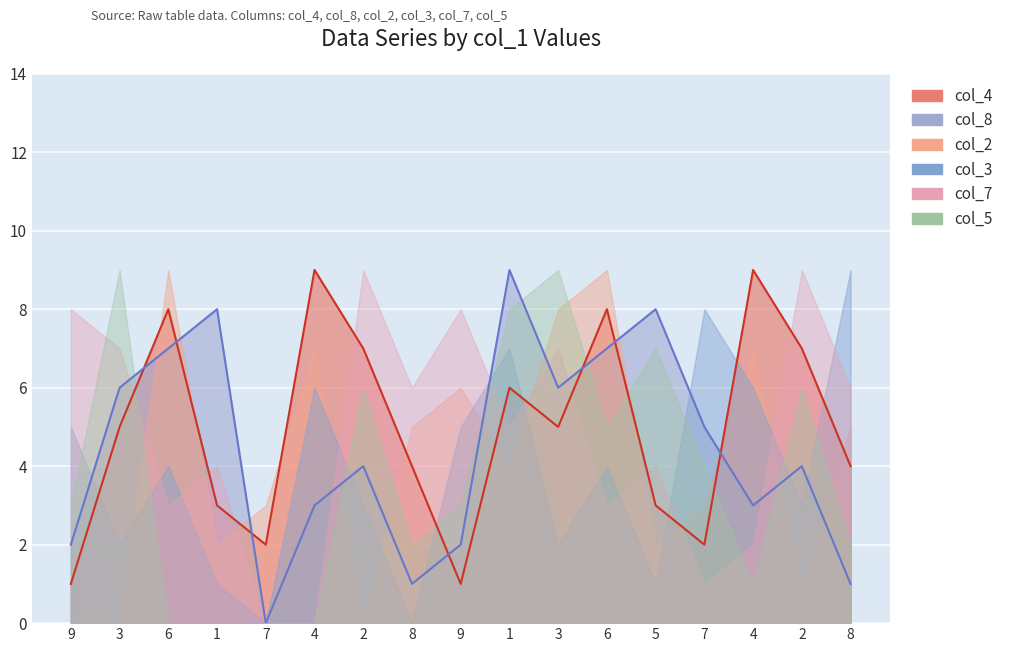

Reading left to right, transcribe all the data shown in this chart.

col_4: 9=1	3=5	6=8	1=3	7=2	4=9	2=7	8=4	9=1	1=6	3=5	6=8	5=3	7=2	4=9	2=7	8=4
col_8: 9=2	3=6	6=7	1=8	7=0	4=3	2=4	8=1	9=2	1=9	3=6	6=7	5=8	7=5	4=3	2=4	8=1
col_2: 9=0	3=0	6=9	1=2	7=3	4=7	2=0	8=5	9=6	1=4	3=8	6=9	5=2	7=3	4=7	2=1	8=5
col_3: 9=5	3=2	6=4	1=1	7=0	4=6	2=3	8=0	9=5	1=7	3=2	6=4	5=1	7=8	4=6	2=3	8=9
col_7: 9=8	3=7	6=3	1=4	7=0	4=0	2=9	8=6	9=8	1=5	3=7	6=3	5=4	7=1	4=2	2=9	8=6
col_5: 9=3	3=9	6=0	1=0	7=0	4=0	2=6	8=2	9=3	1=8	3=9	6=5	5=7	7=4	4=1	2=6	8=2